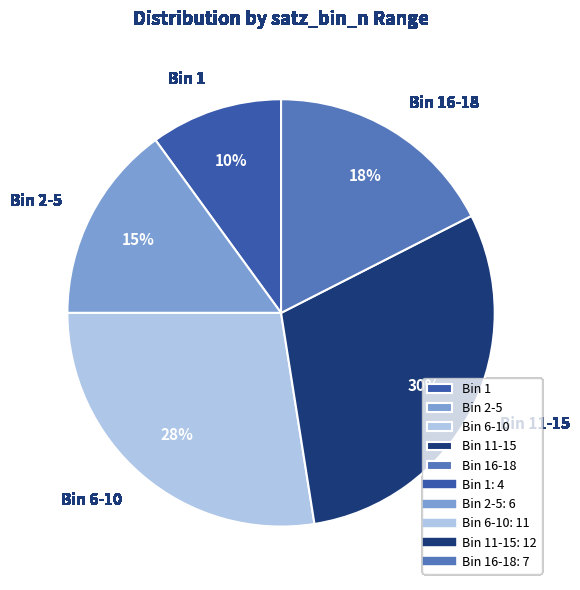

Is it true that Bin 6-10 is 22% of the pie?

False